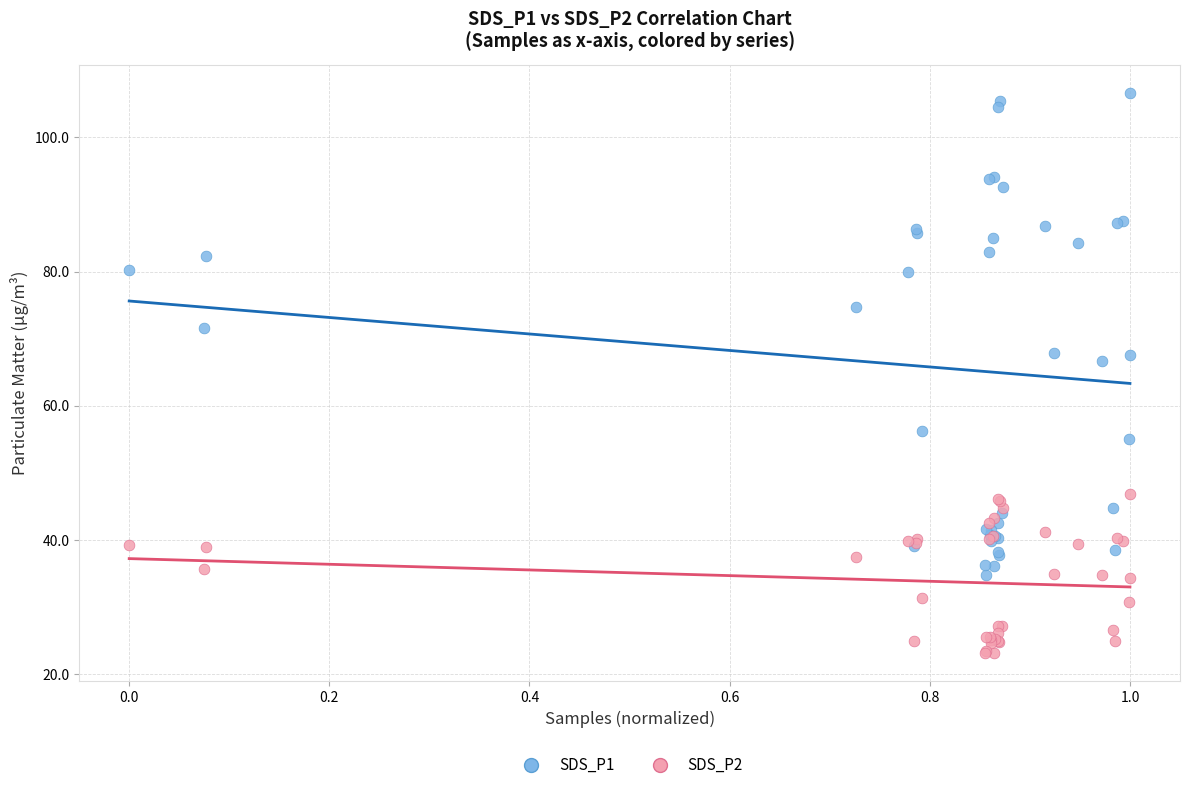

Which series has the largest Y range (max minus min)?

SDS_P1